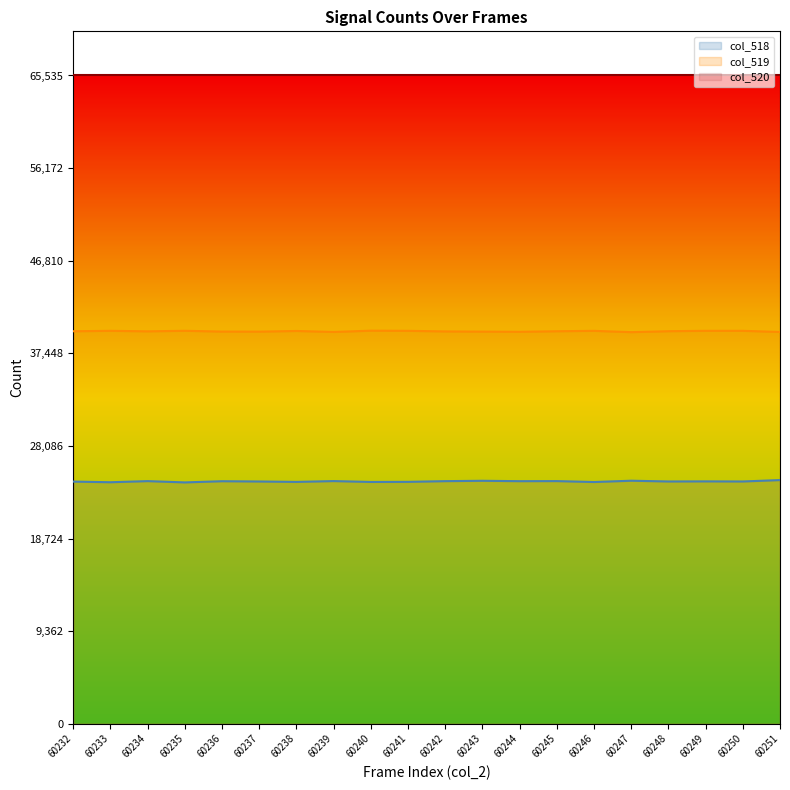

At which label is col_518 closest to 24515?

60236